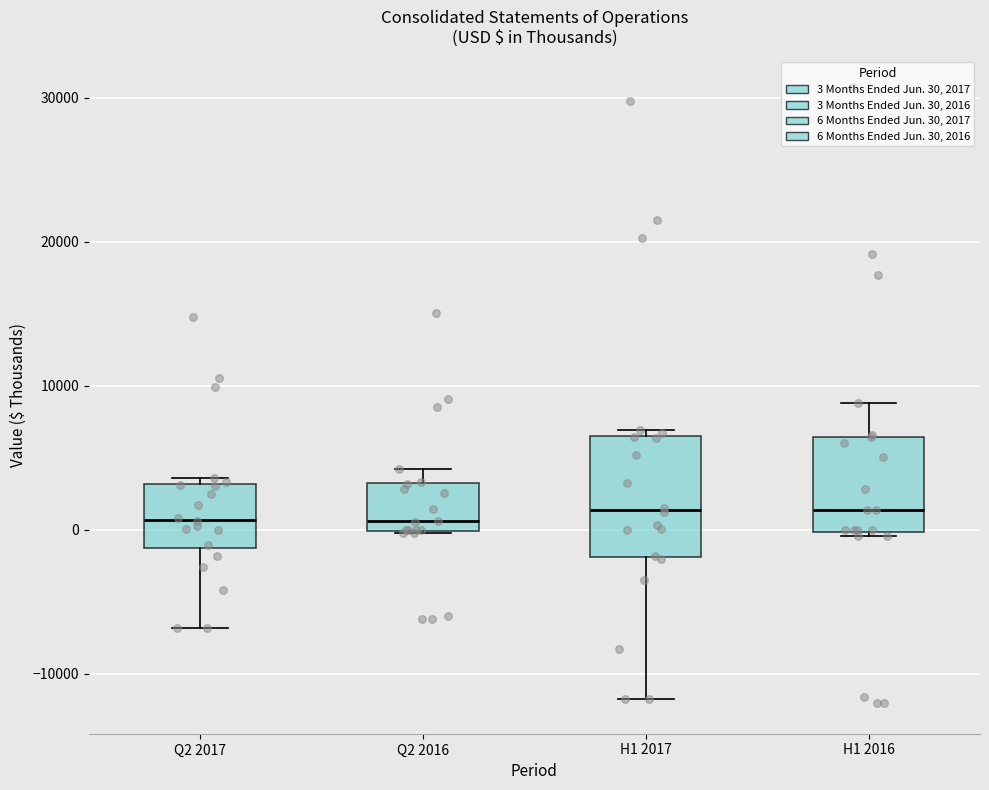

Reading left to right, transcribe this box plot: for each box, give where its median line is, the range the box spans, and where its two whiskers end, as read against the y-axis. The values are not printed on the chart, so give them approximately, as read against the axis.

Q2 2017: median 1000, box -1000 to 3000, whiskers -7000 to 4000
Q2 2016: median 1000, box 0 to 3000, whiskers 0 to 4000
H1 2017: median 1000, box -2000 to 7000, whiskers -12000 to 7000 (just above the box's upper edge)
H1 2016: median 1000, box 0 to 6000, whiskers 0 (just below the box's lower edge) to 9000